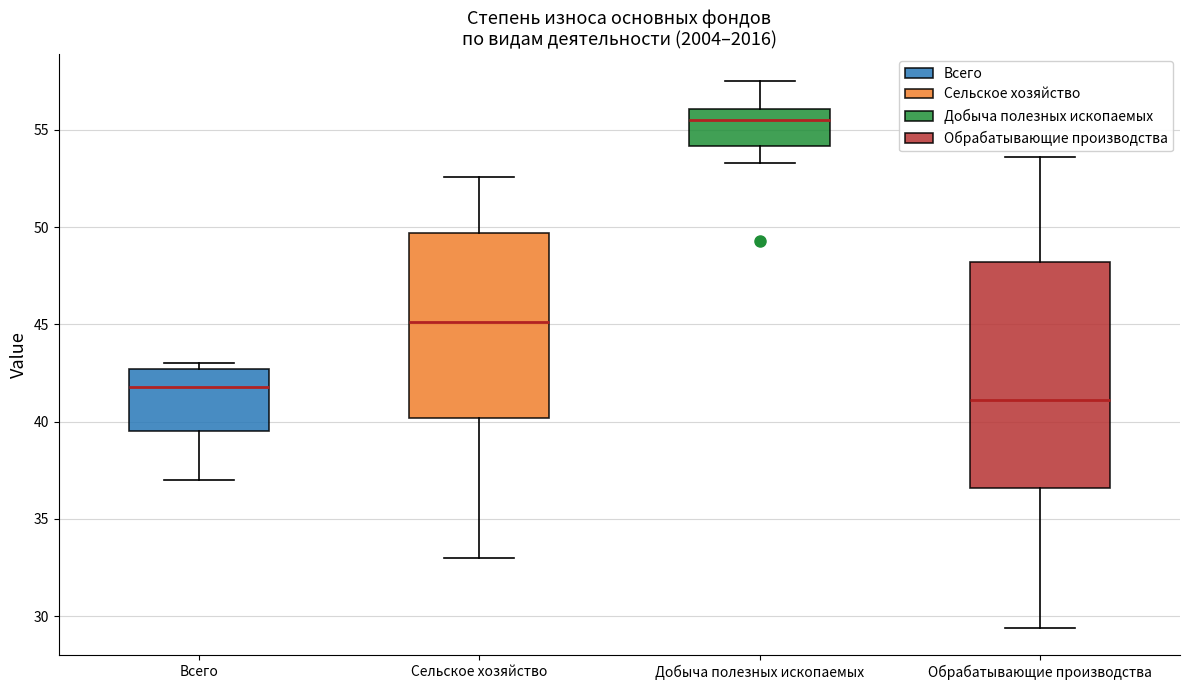

Which box is the tallest, from its lower edge to its upper edge?

Обрабатывающие производства